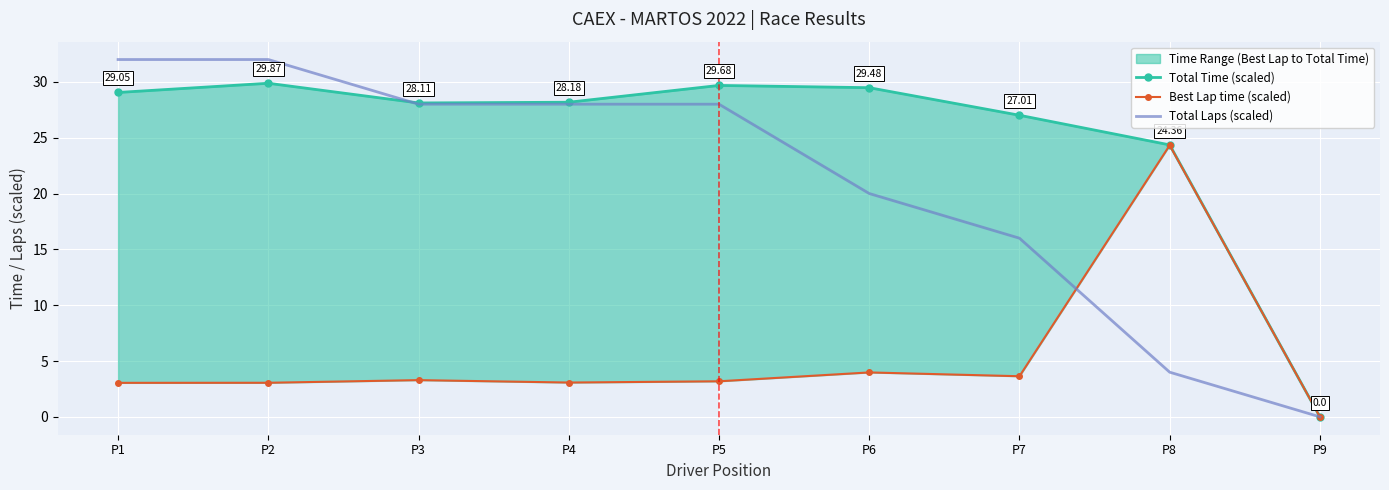

Between which two adjacent categories do Total Laps (scaled) and Total Time (scaled) first intersect?

P2 and P3